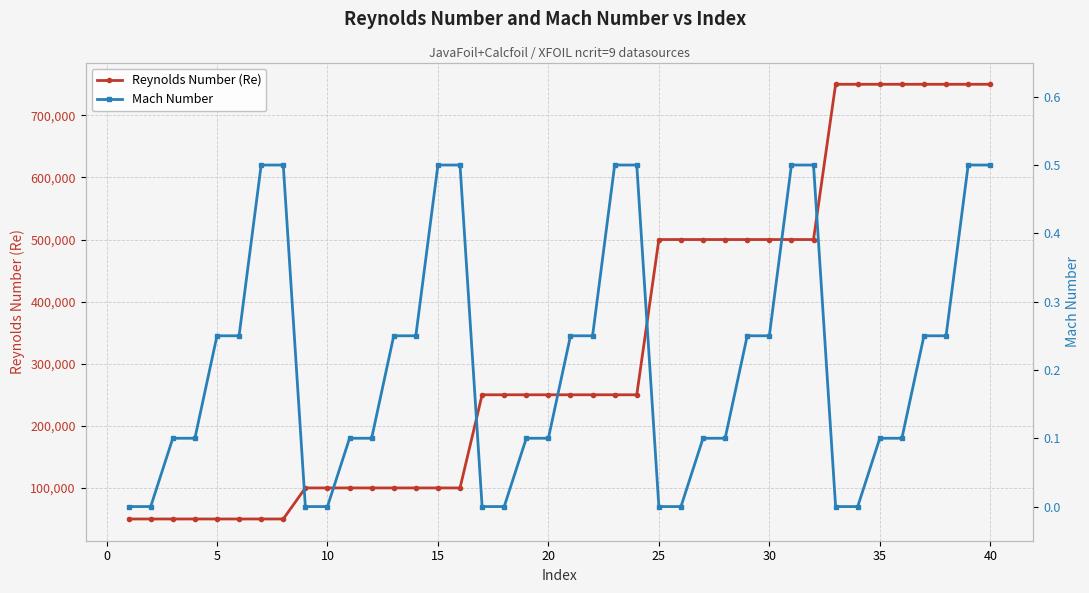

What is the highest value of the Reynolds Number (Re) series?

750000